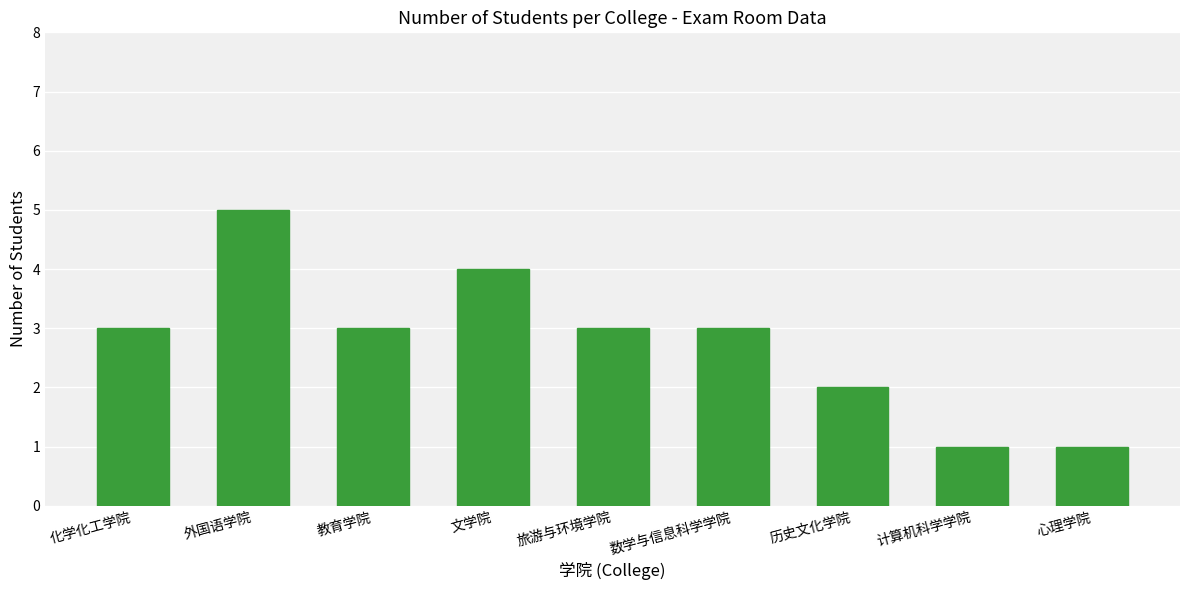

What is the difference between the maximum and minimum values?

4